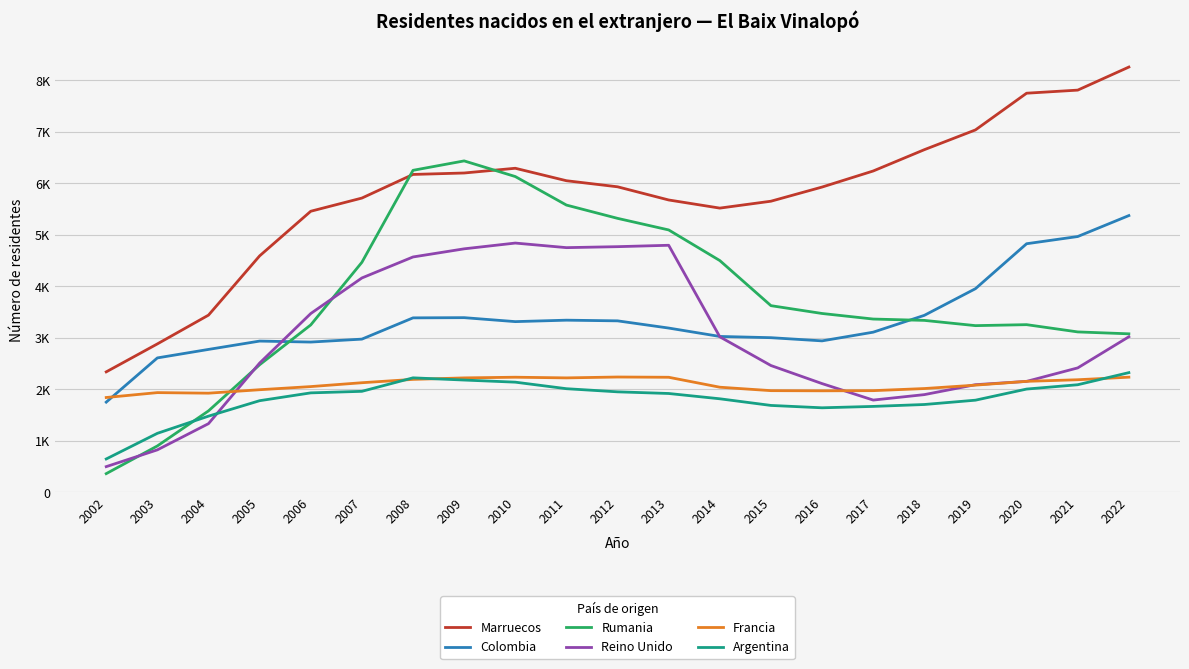

At which label is Reino Unido closest to 2666?

2005